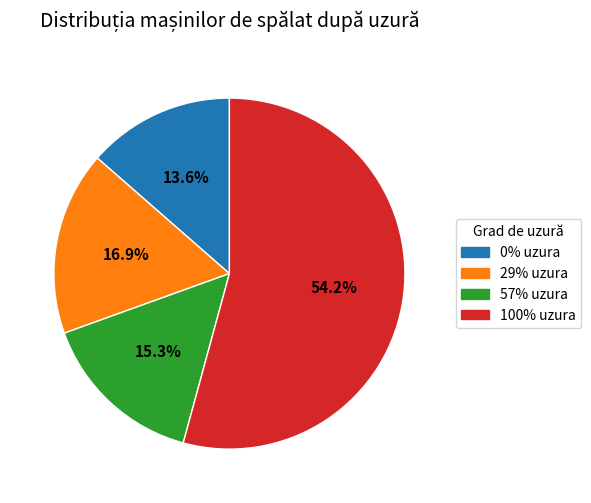

Which has a higher value, 0% or 100%?

100%